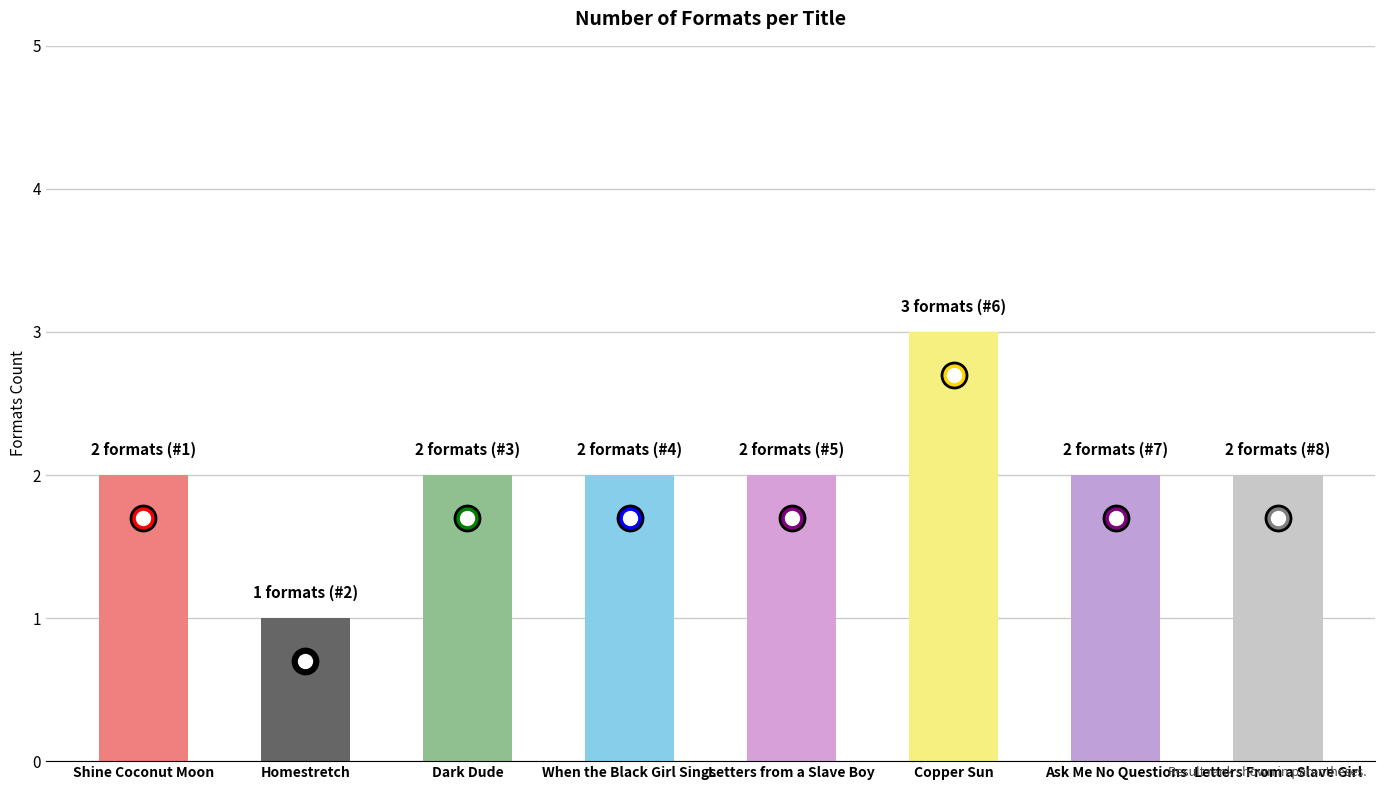

How many data points does each series have?

8